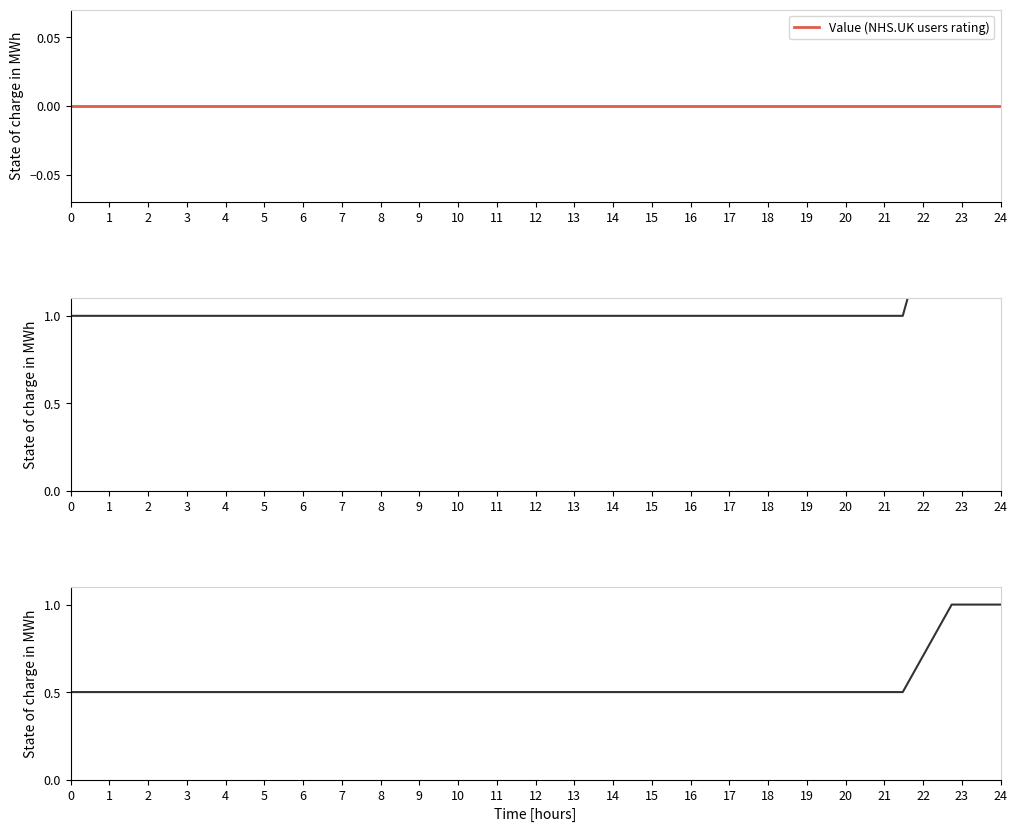

Is this an area chart (filled region under the line)?

No